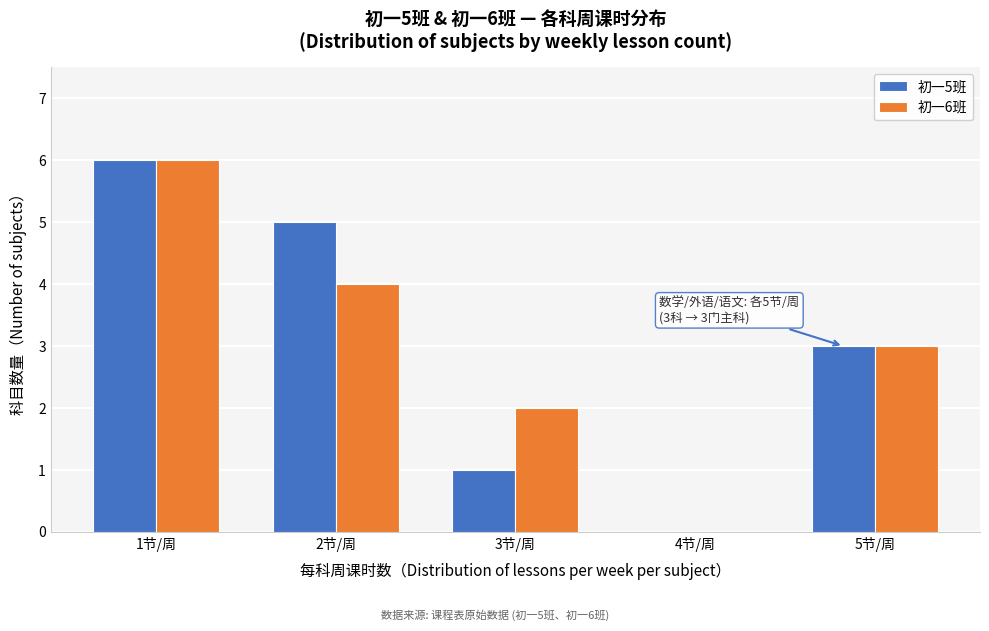

Reading right to left, what are all the values shown in this chart?

初一5班: 5节/周=3	4节/周=0	3节/周=1	2节/周=5	1节/周=6
初一6班: 5节/周=3	4节/周=0	3节/周=2	2节/周=4	1节/周=6